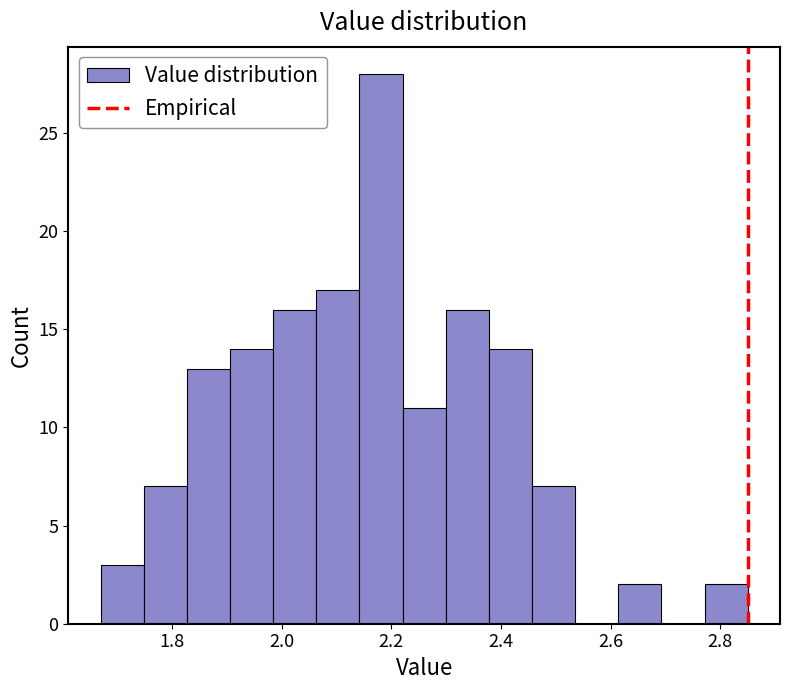

Read against the x-axis, roughly where is the centre of the tallest bar?

2.18